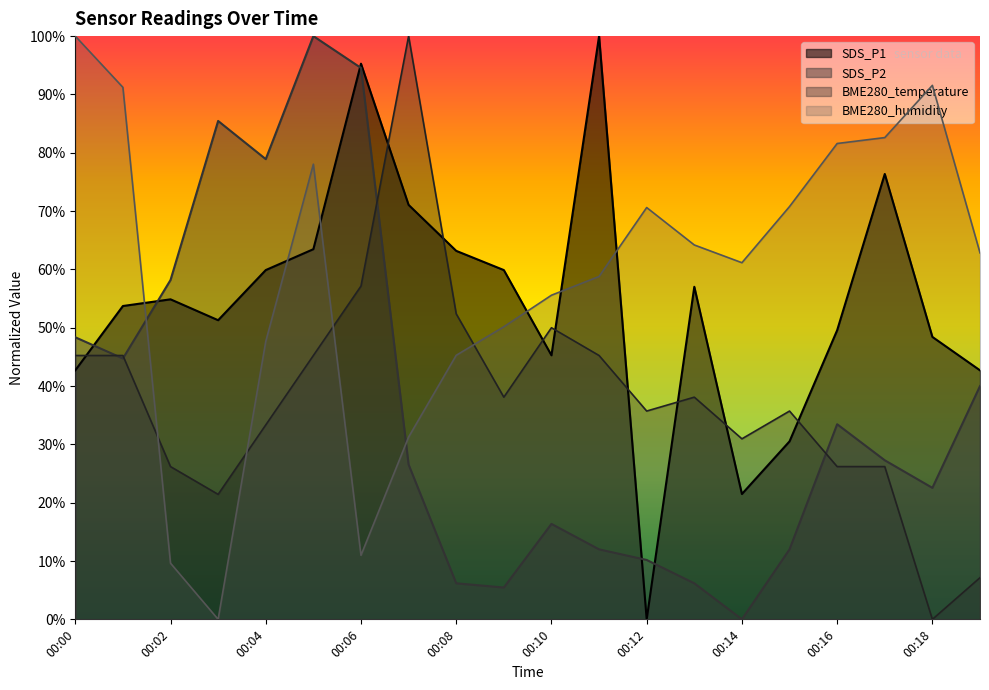

Which category has the highest value in the SDS_P1 series?

00:11